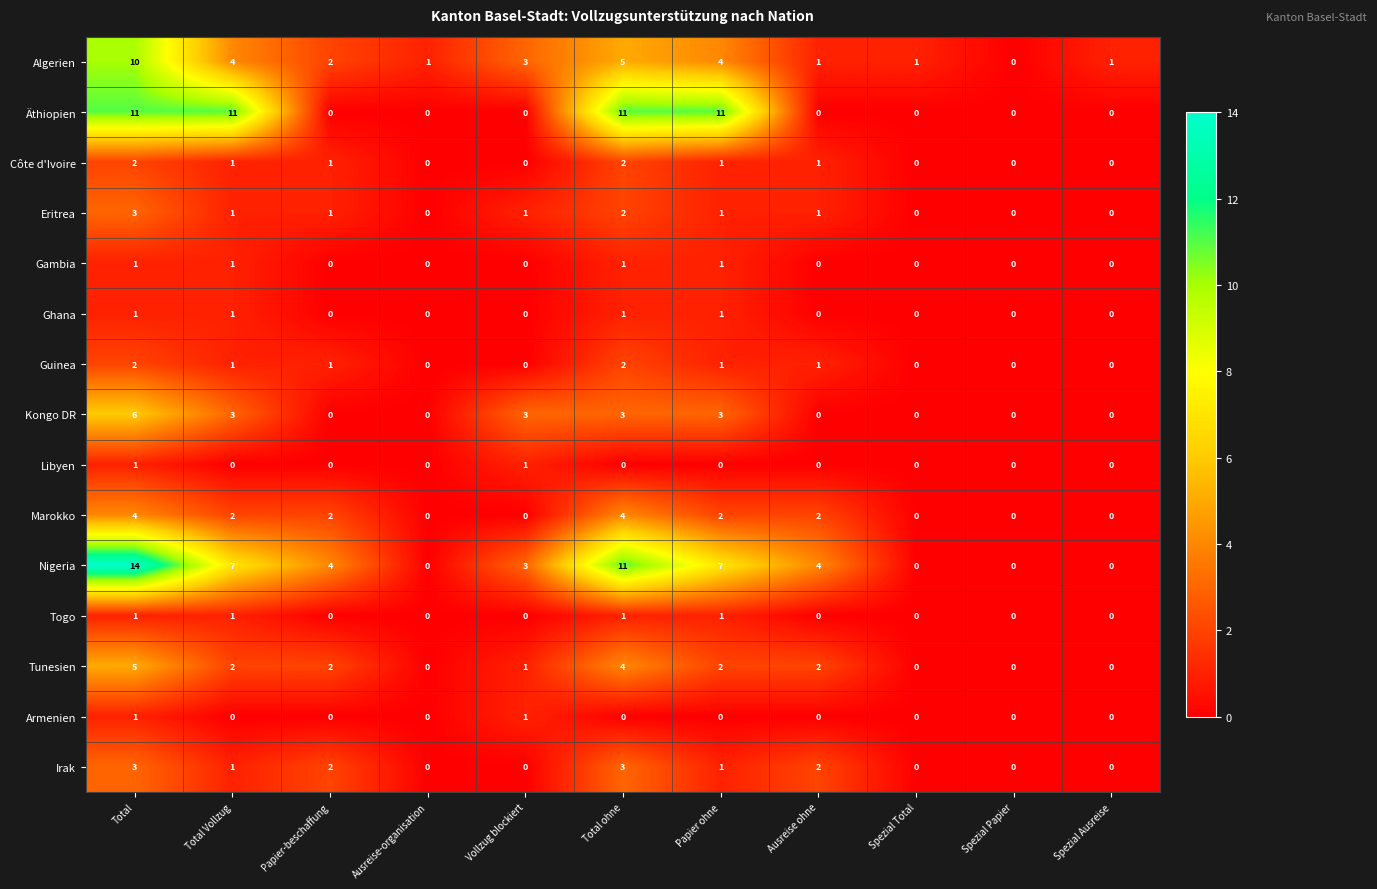

Which series has the largest total across all categories?

Nigeria